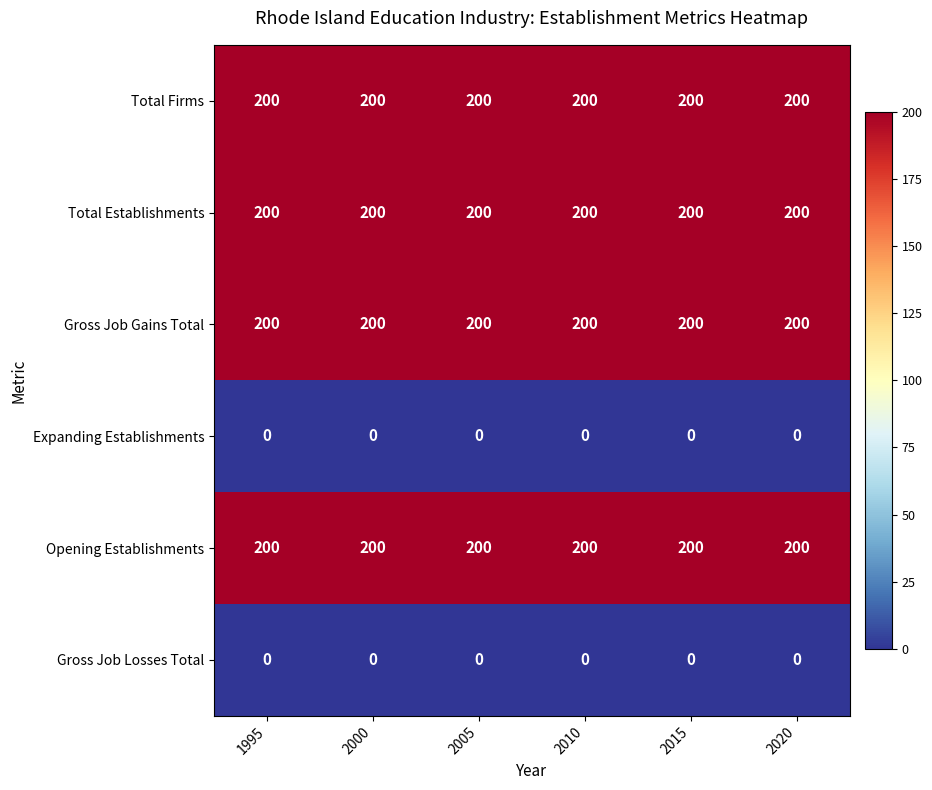

What is the average value of the Total Establishments series?

200